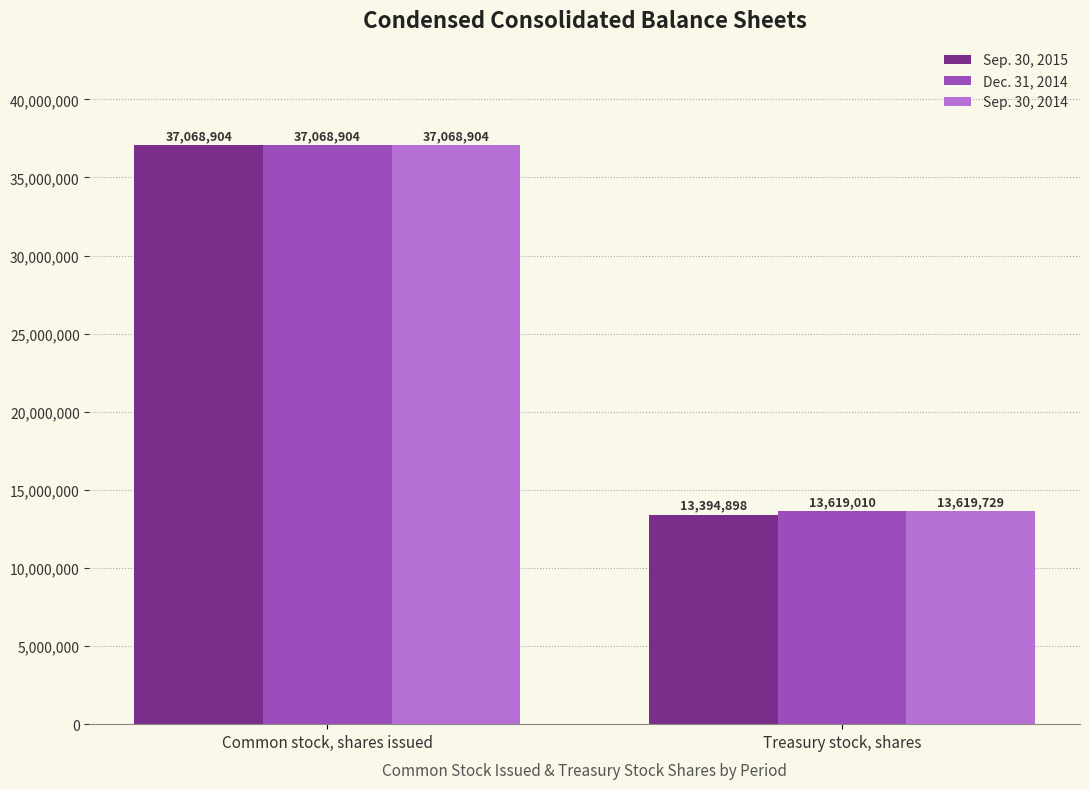

What position from the right is Treasury stock, shares?

1